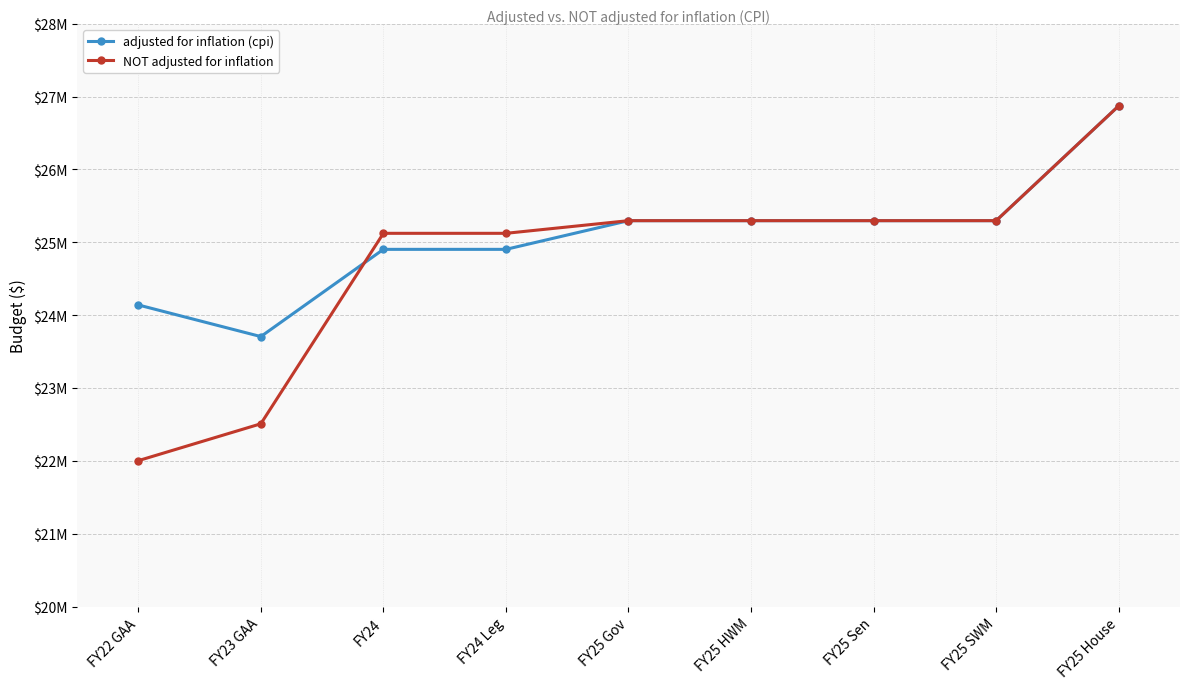

Rank the series at FY24 from lowest to highest value.

adjusted for inflation (cpi), NOT adjusted for inflation